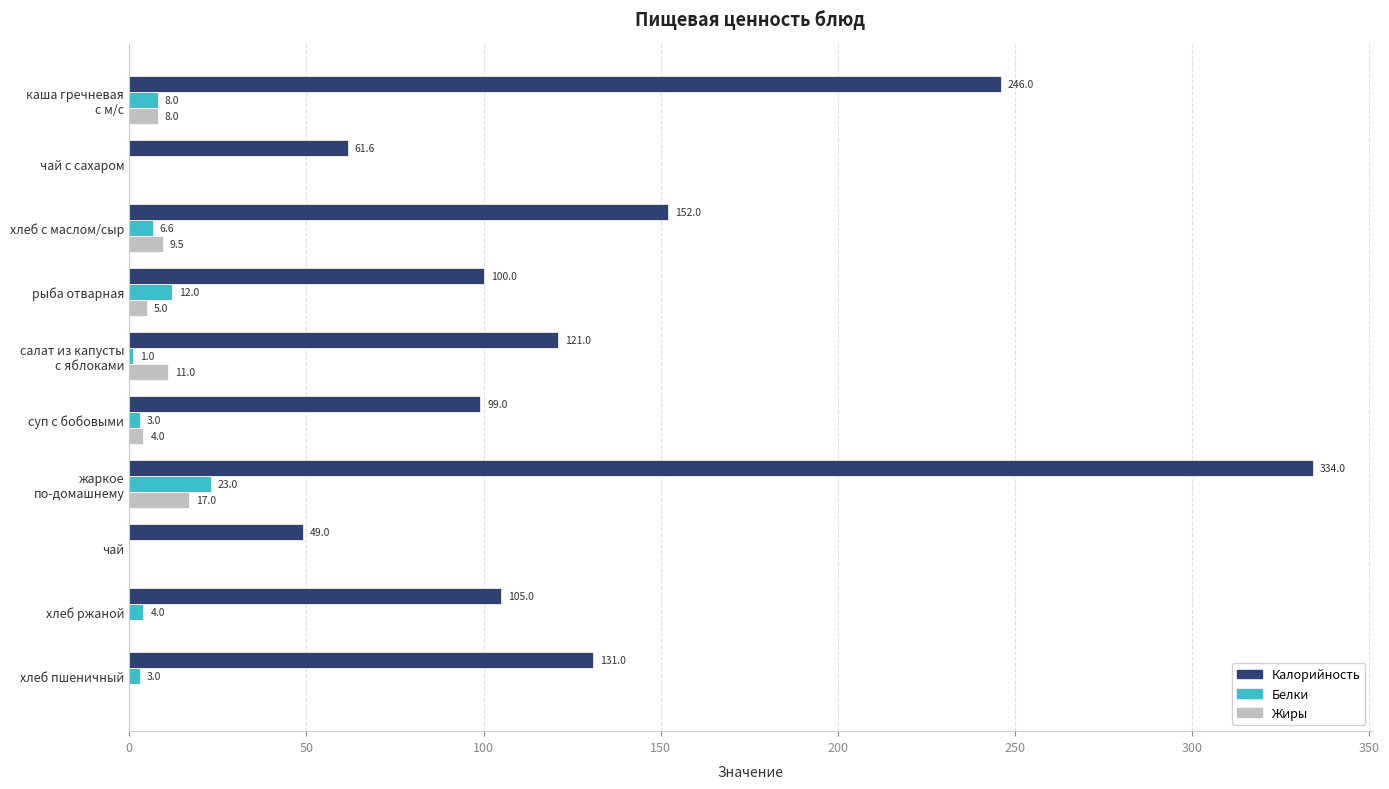

True or false: Белки has a value of -14.3 at чай.

False